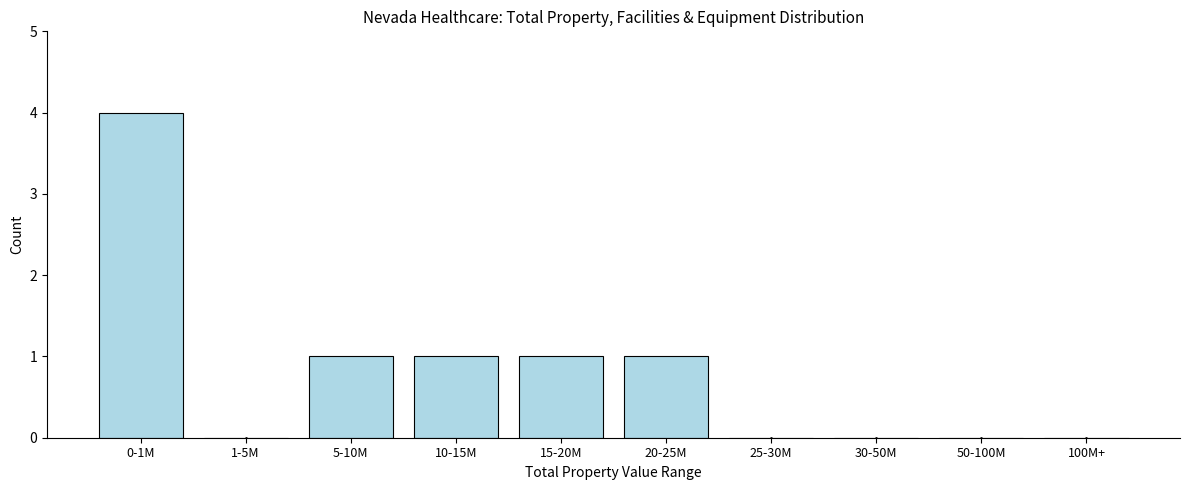

Reading left to right, transcribe all the data shown in this chart.

0-1M=4	1-5M=0	5-10M=1	10-15M=1	15-20M=1	20-25M=1	25-30M=0	30-50M=0	50-100M=0	100M+=0